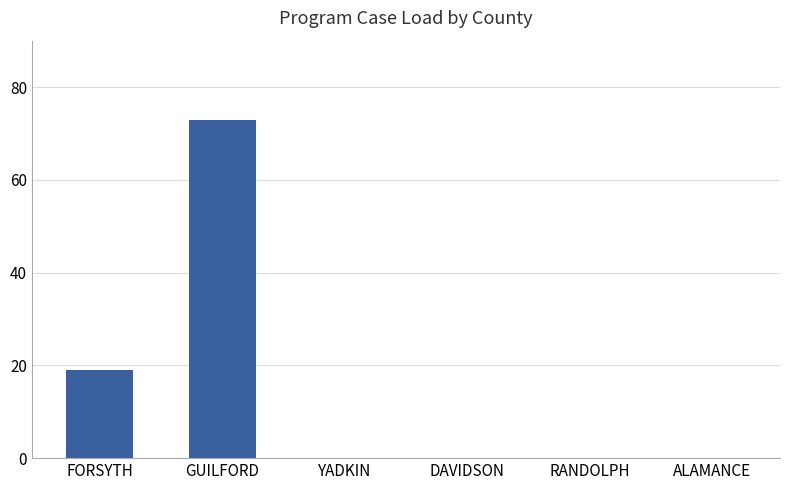

At which label is the value closest to 36?

FORSYTH